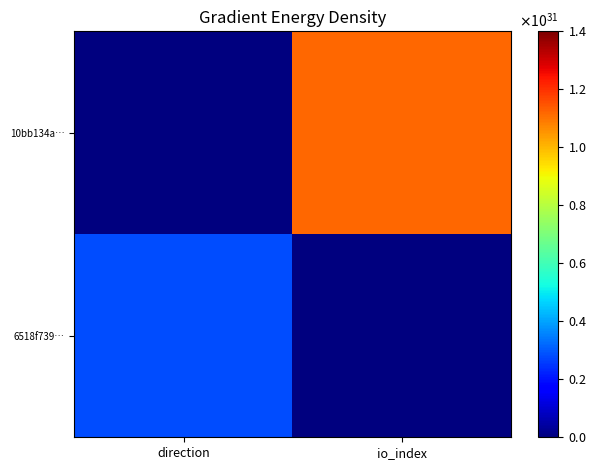

Between direction and io_index, which series saw the biggest shift?

10bb134a…